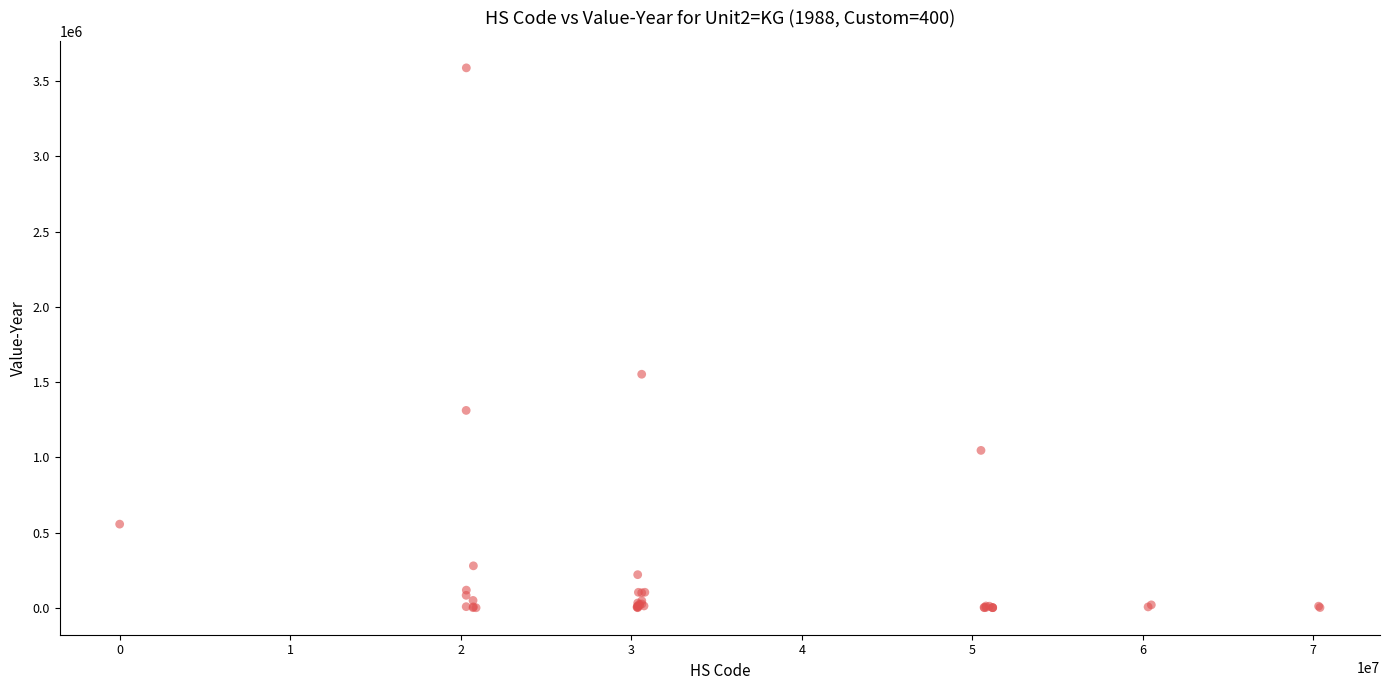

What Y value in the scatter plot is closest to 1793844?

1551662